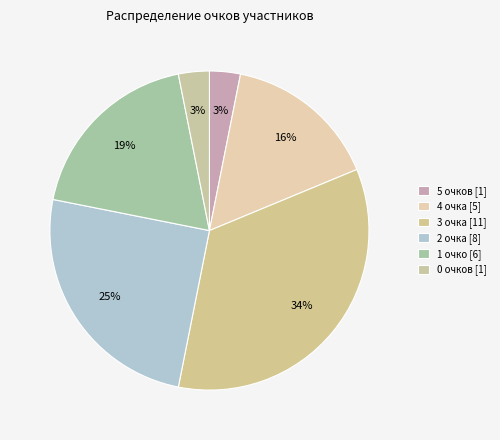

How many segments does this pie chart have?

6